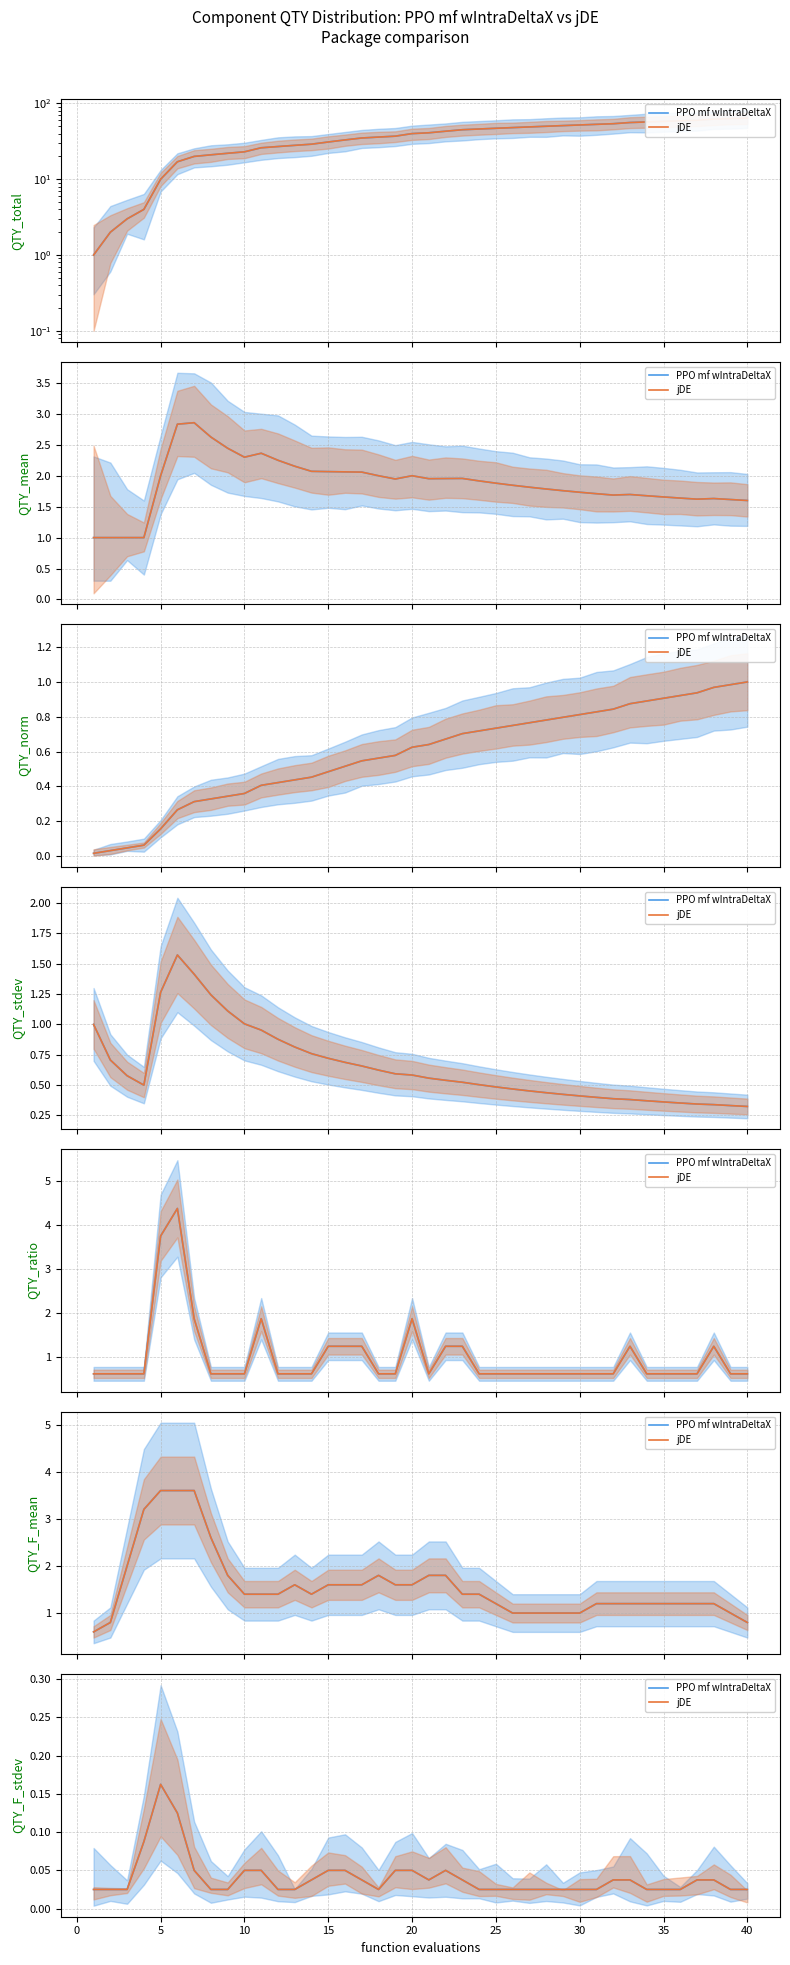

The PPO mf wIntraDeltaX series shows 0.0 at 17. True or false?

False